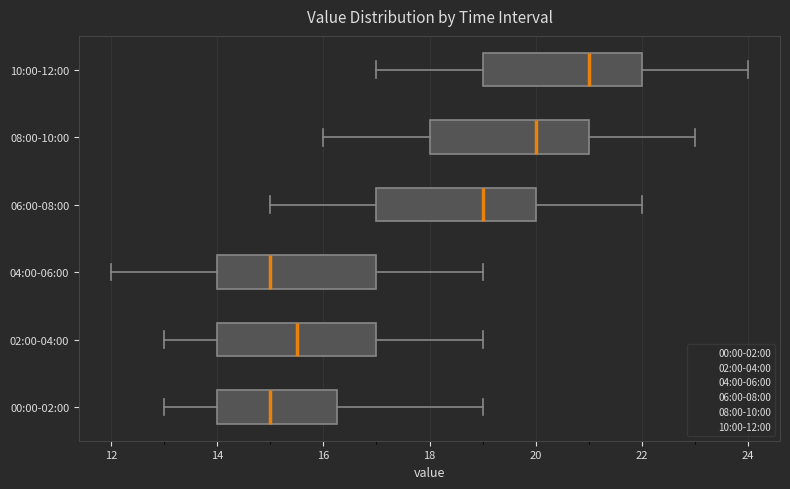

Where does the right whisker of the box for 00:00-02:00 end on the x-axis? The values are not printed on the chart, so give them approximately, as read against the axis.

19.0